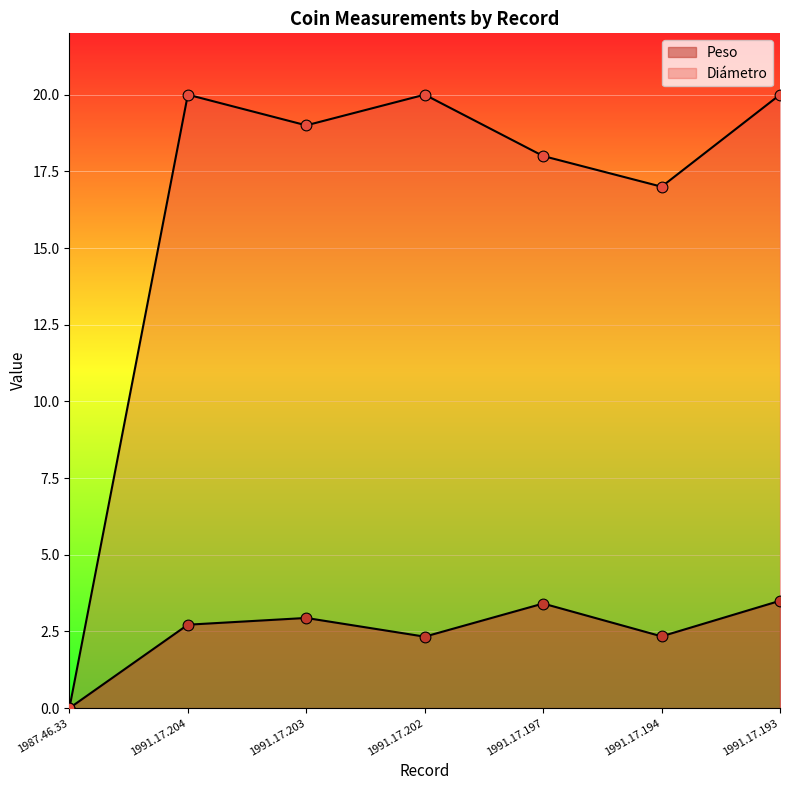

Which series has the widest spread of Y values?

Diámetro